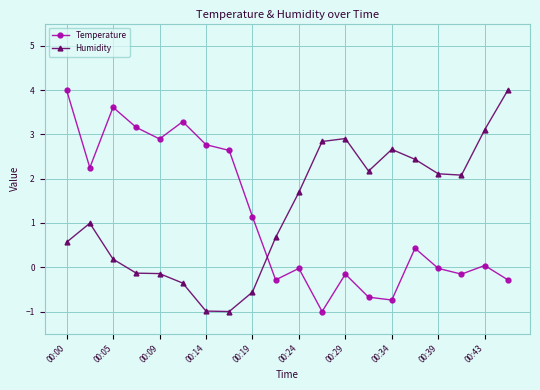

What is the minimum value shown in the chart?

-1.0